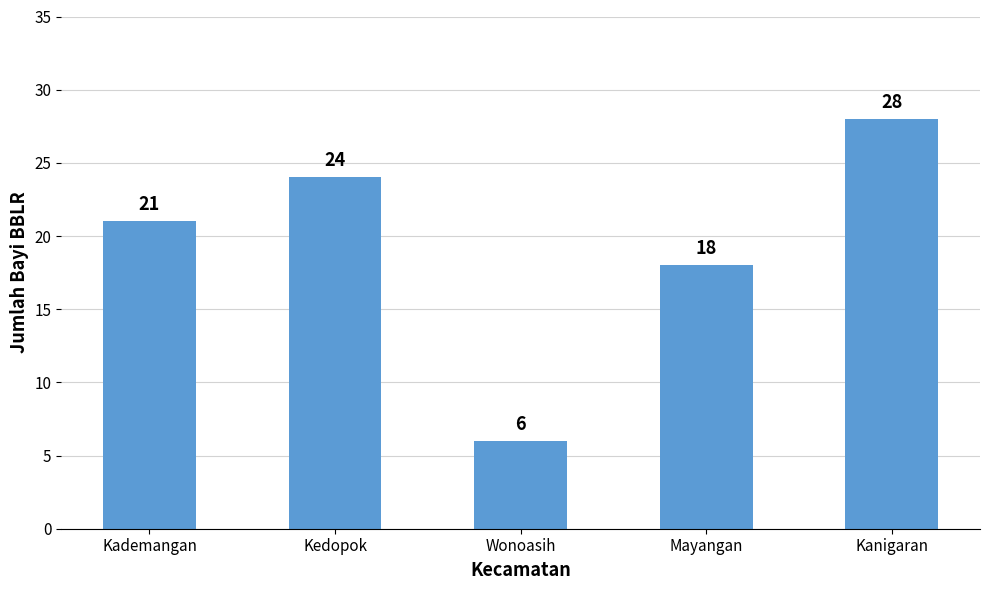

What is the minimum value shown in the chart?

6